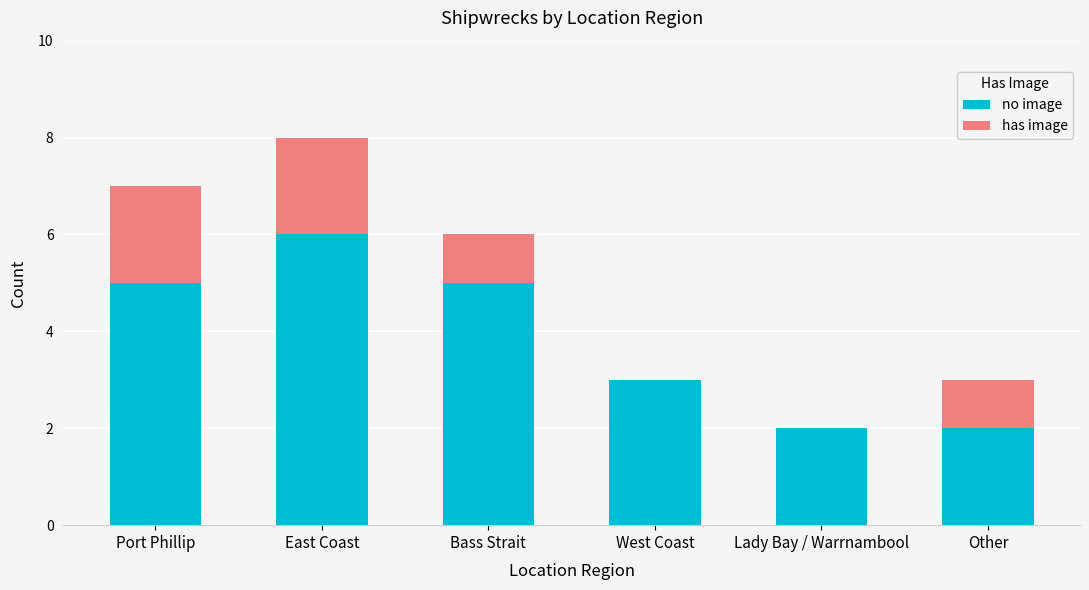

The no image series shows 6 at East Coast. True or false?

True